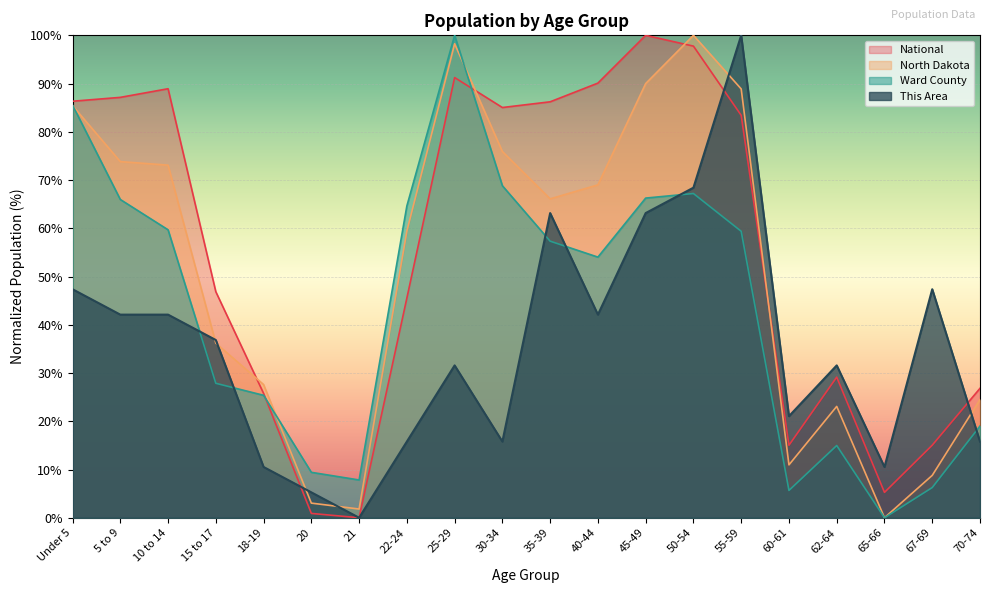

List the labels in order of This Area value, largest first.

55-59, 50-54, 35-39, 45-49, Under 5, 67-69, 5 to 9, 10 to 14, 40-44, 15 to 17, 25-29, 62-64, 60-61, 22-24, 30-34, 70-74, 18-19, 65-66, 20, 21